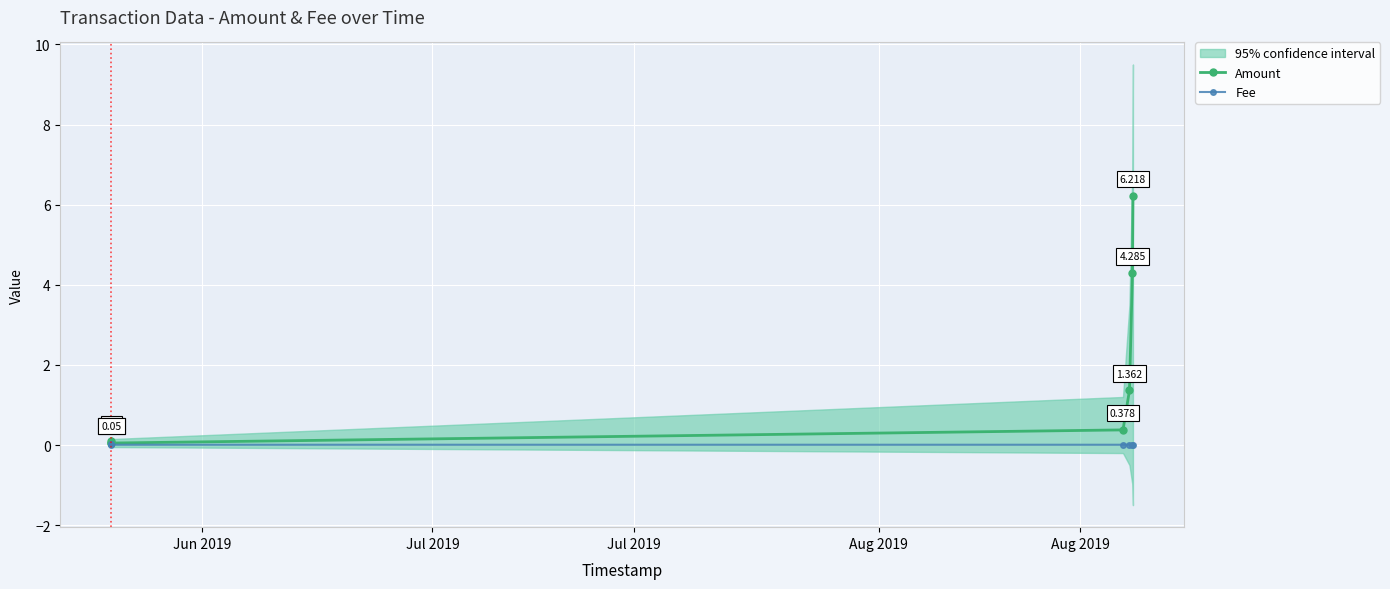

Between Aug 2019 and Jul 2019, which is larger?

Aug 2019